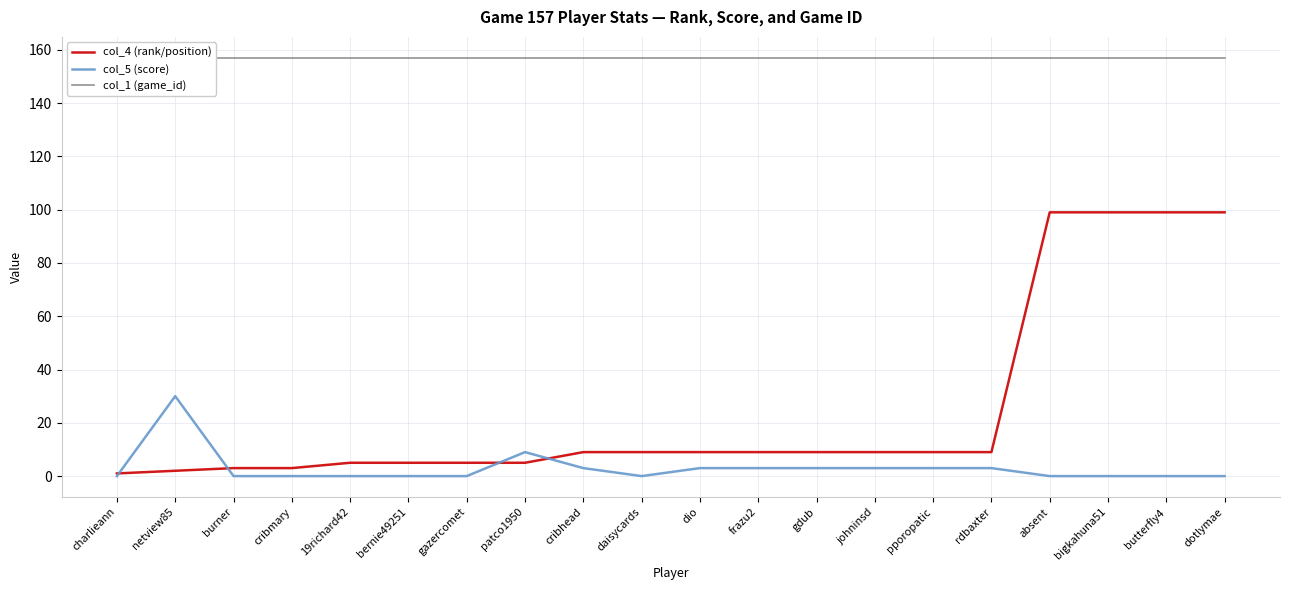

What is the sum of the col_4 (rank/position) values at butterfly4 and pporopatic?

108